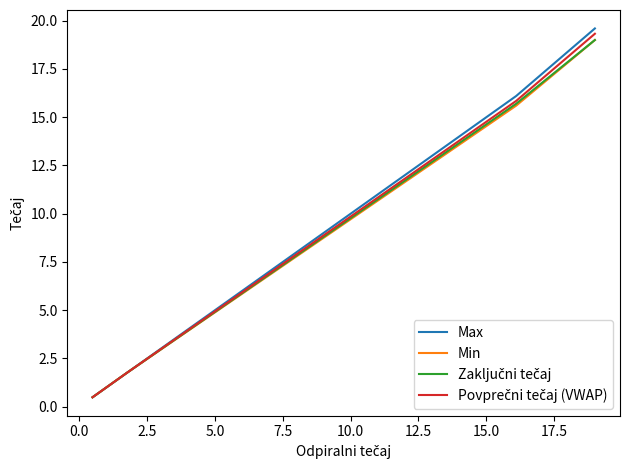

Which series has the largest range (max minus min)?

Max